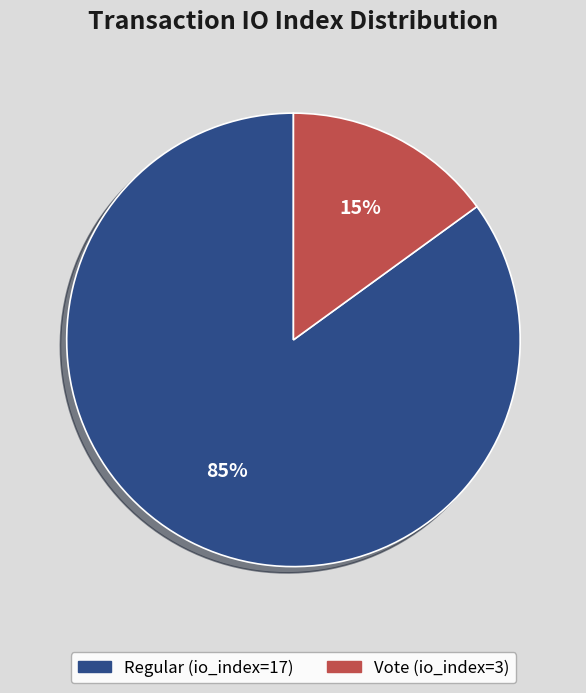

Does Regular (io_index=17) represent more than half of the total?

Yes